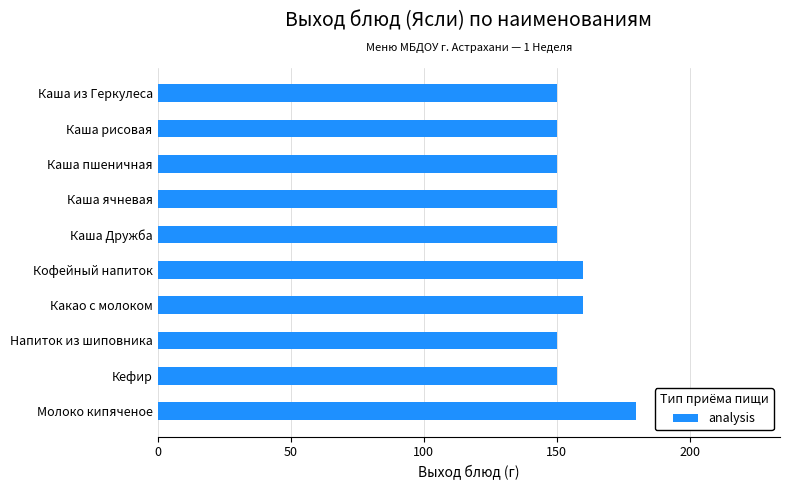

What is the smallest value displayed?

150